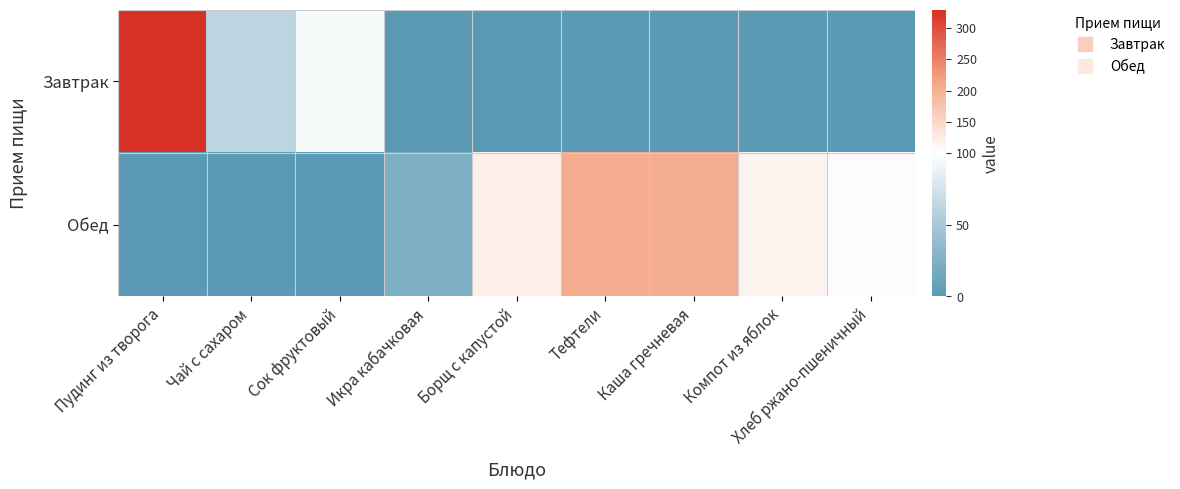

Which series has the largest total across all categories?

Обед